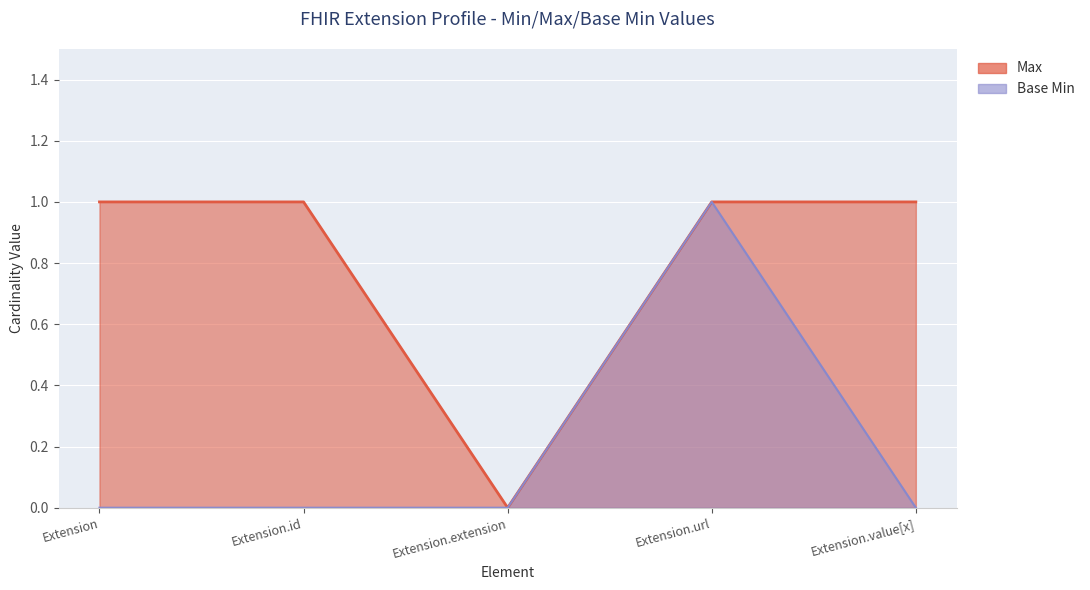

How many lines are shown in the chart?

2